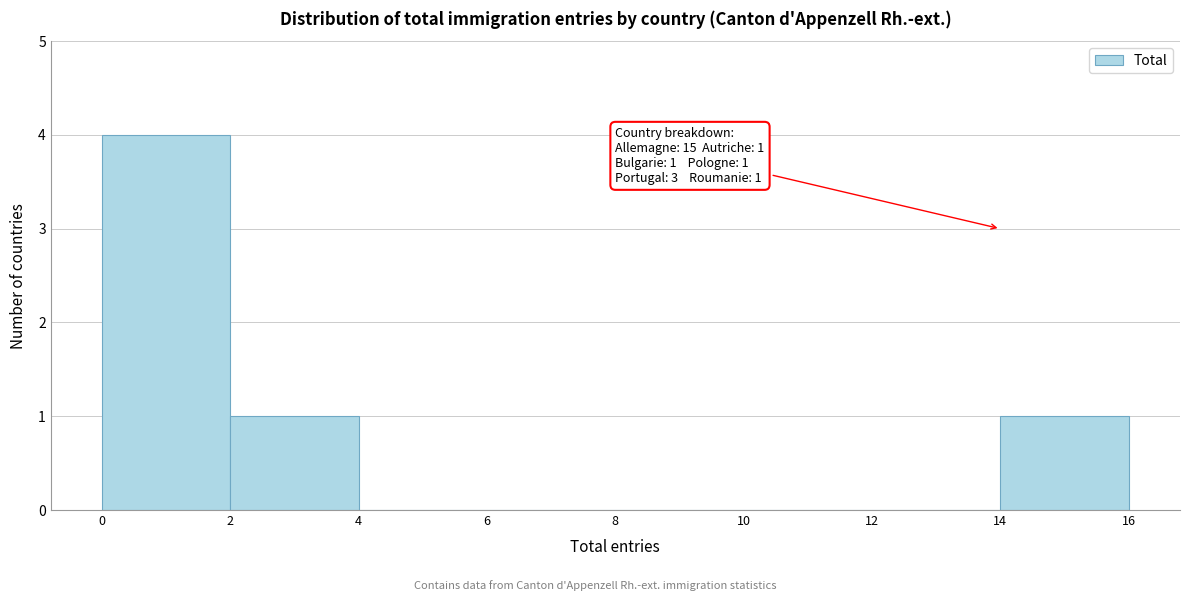

Over which range of the x-axis is the bar tallest?

0 to 2